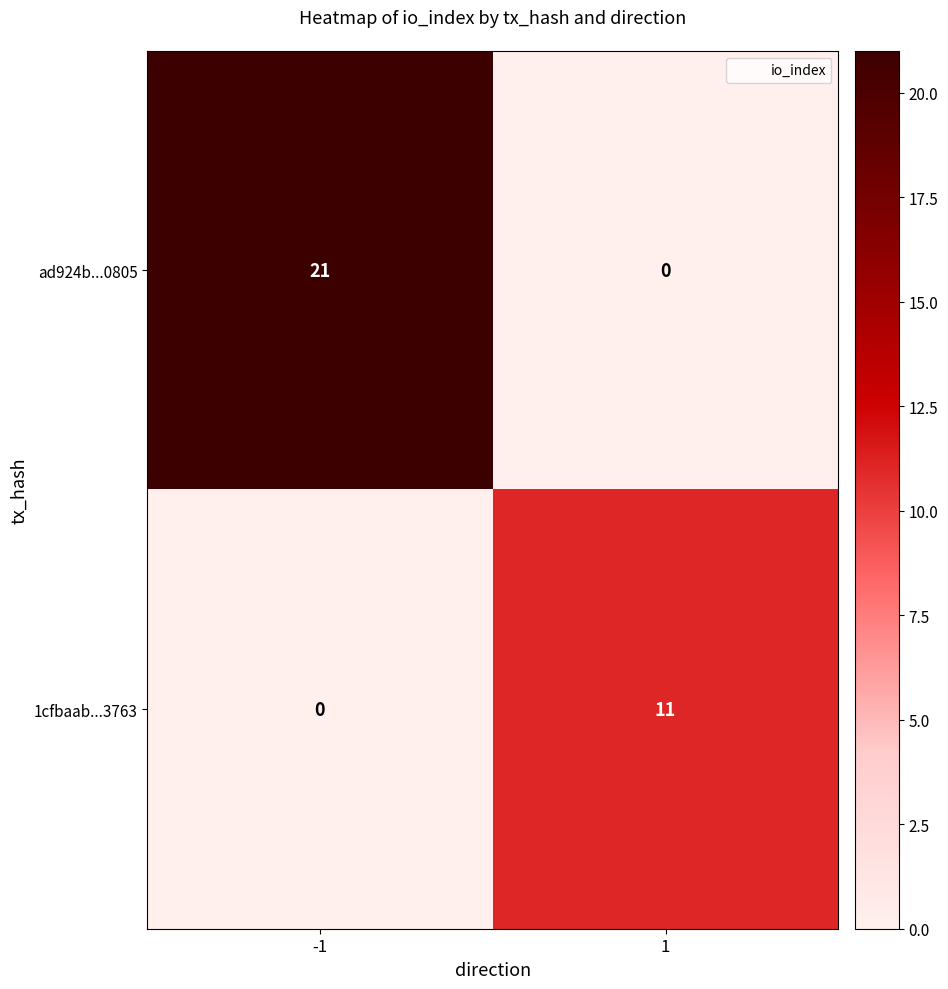

At which category is the sum across all series the highest?

-1